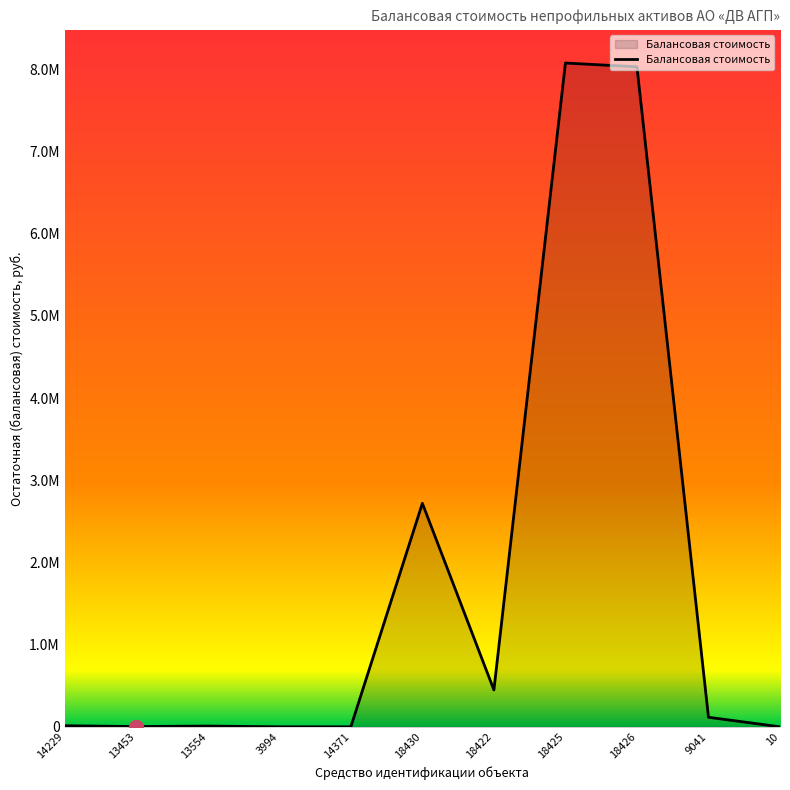

How many interior local peaks (higher than both neighbors) does the data have?

3